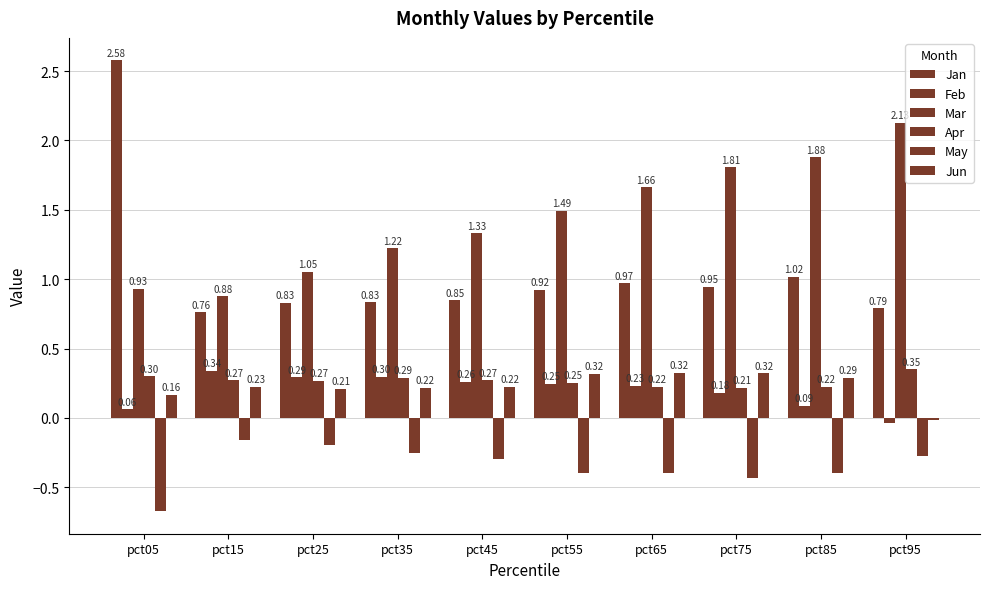

At how many categories does at least one series exceed 2?

2